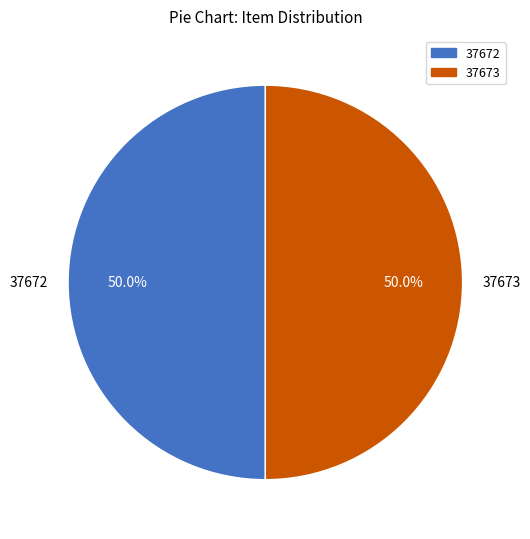

What is the ratio of the value at 37672 to the value at 37673?

1.0